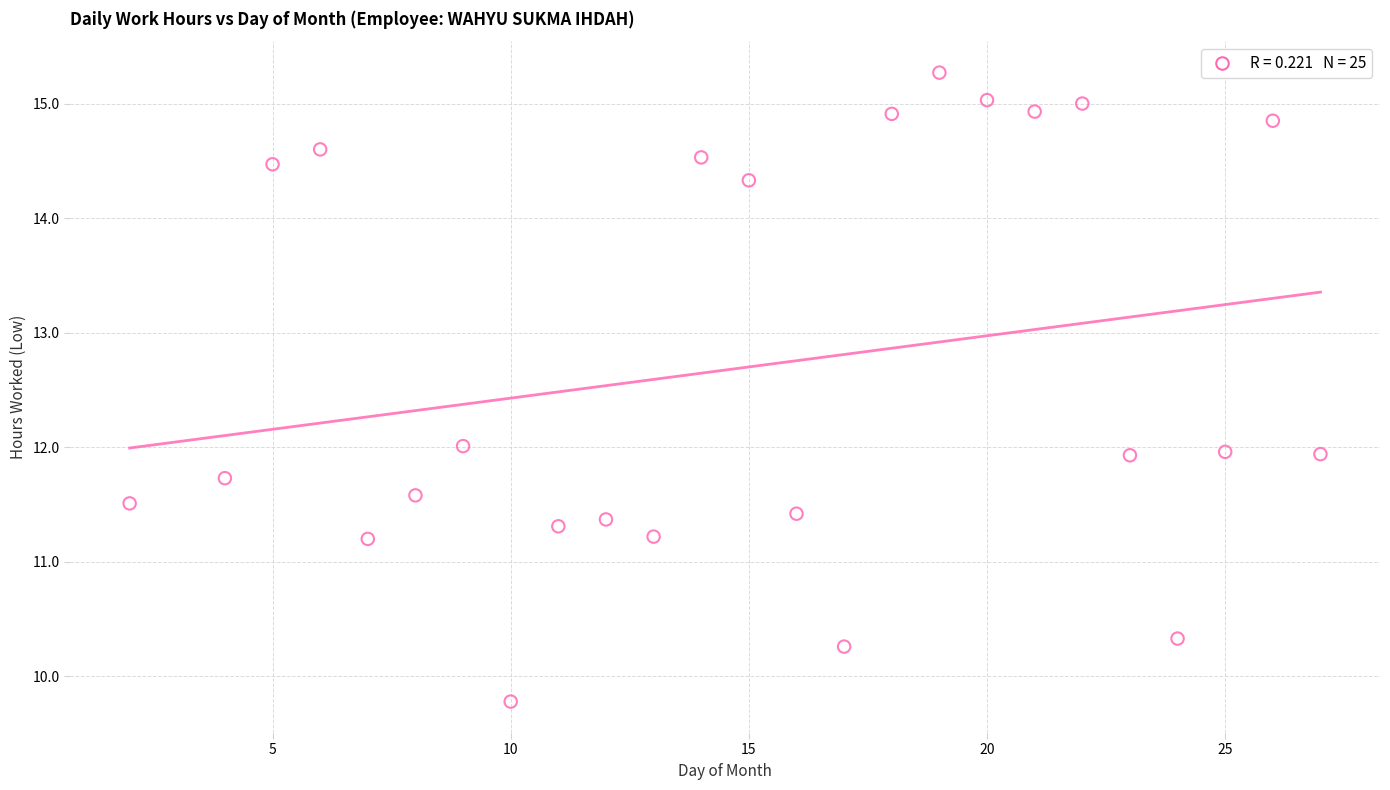

What is the range of Y values (max minus min)?

5.5